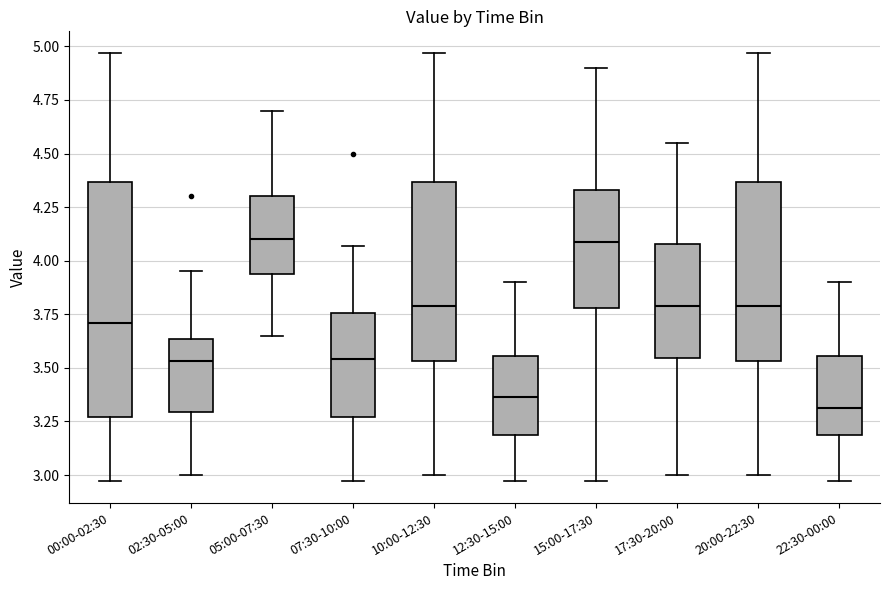

Comparing the boxes themselves (not the whiskers), which one is the tallest?

00:00-02:30